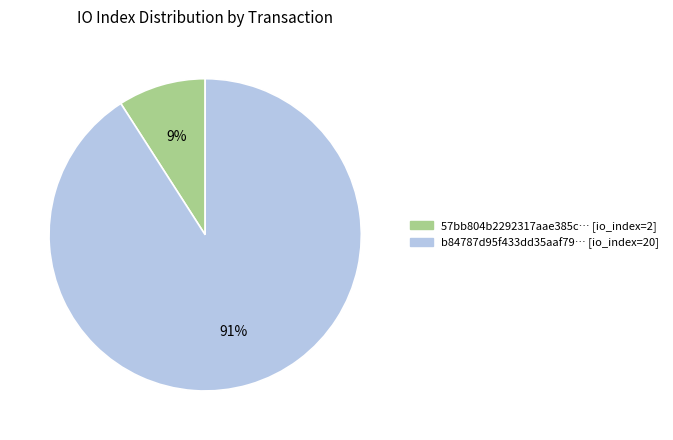

To the nearest percent, what is the difference between the largest and smallest slice percentages?

82%